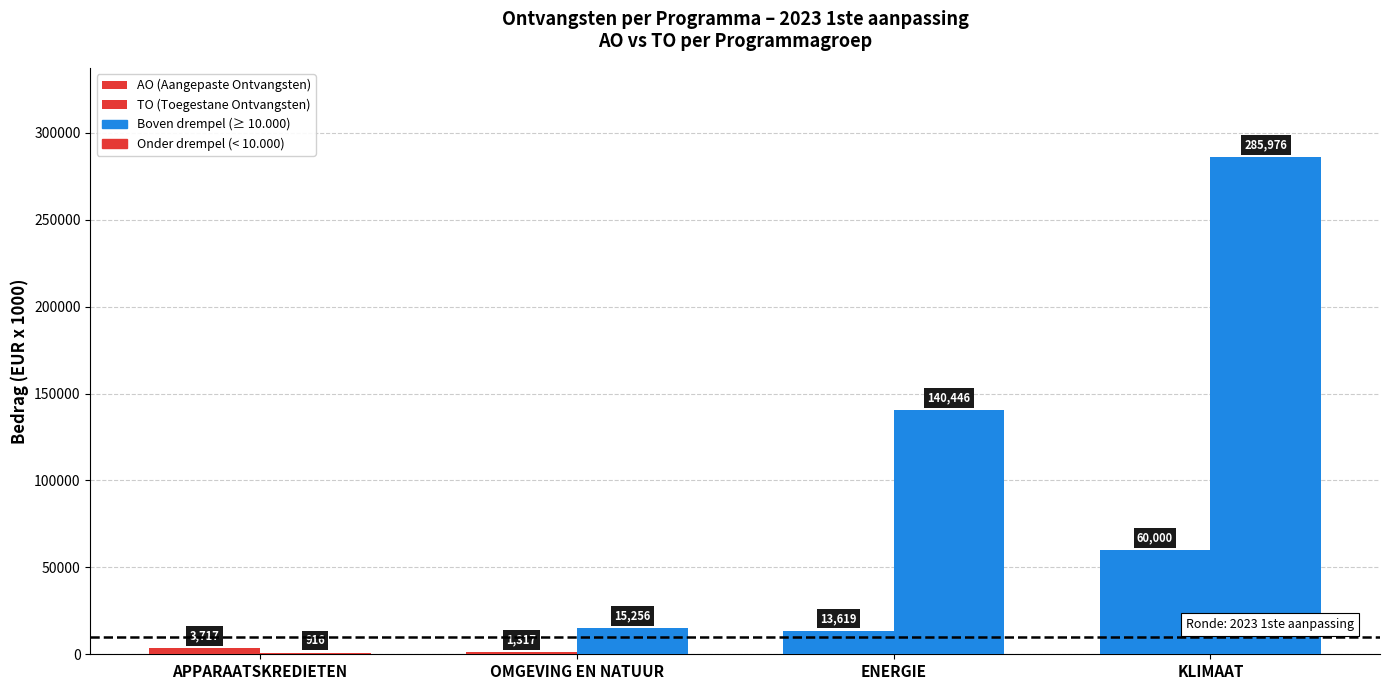

List the labels in order of TO (Toegestane Ontvangsten) value, largest first.

KLIMAAT, ENERGIE, OMGEVING EN NATUUR, APPARAATSKREDIETEN